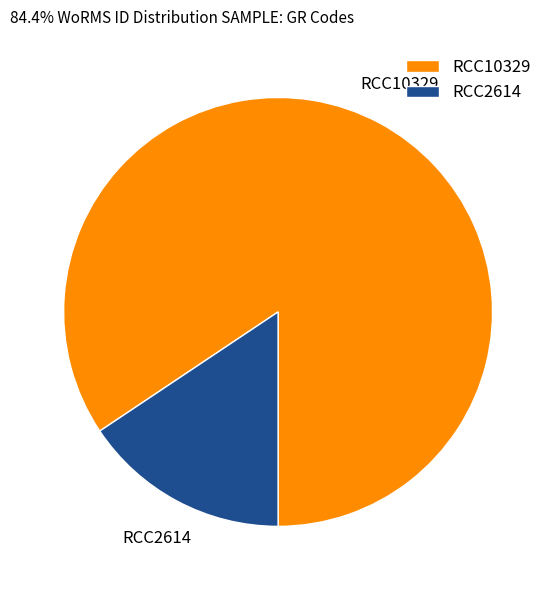

The RCC10329 slice represents 79% of the pie. True or false?

False